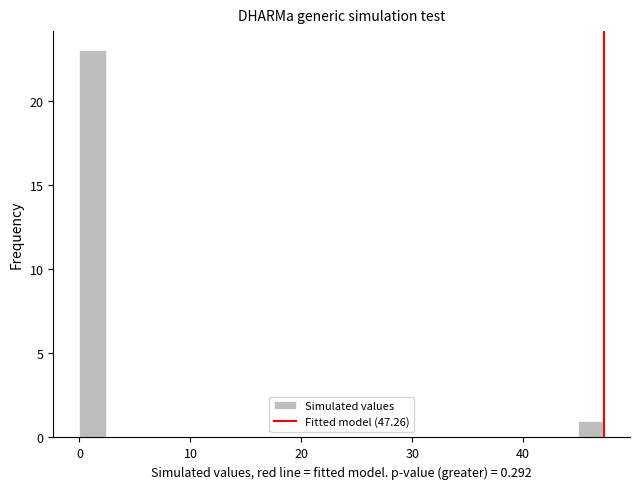

Read against the x-axis, roughly where is the centre of the tallest bar?

1